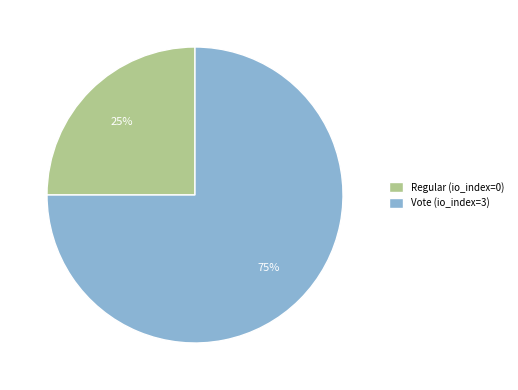

Is there any slice that represents more than half of the pie?

Yes